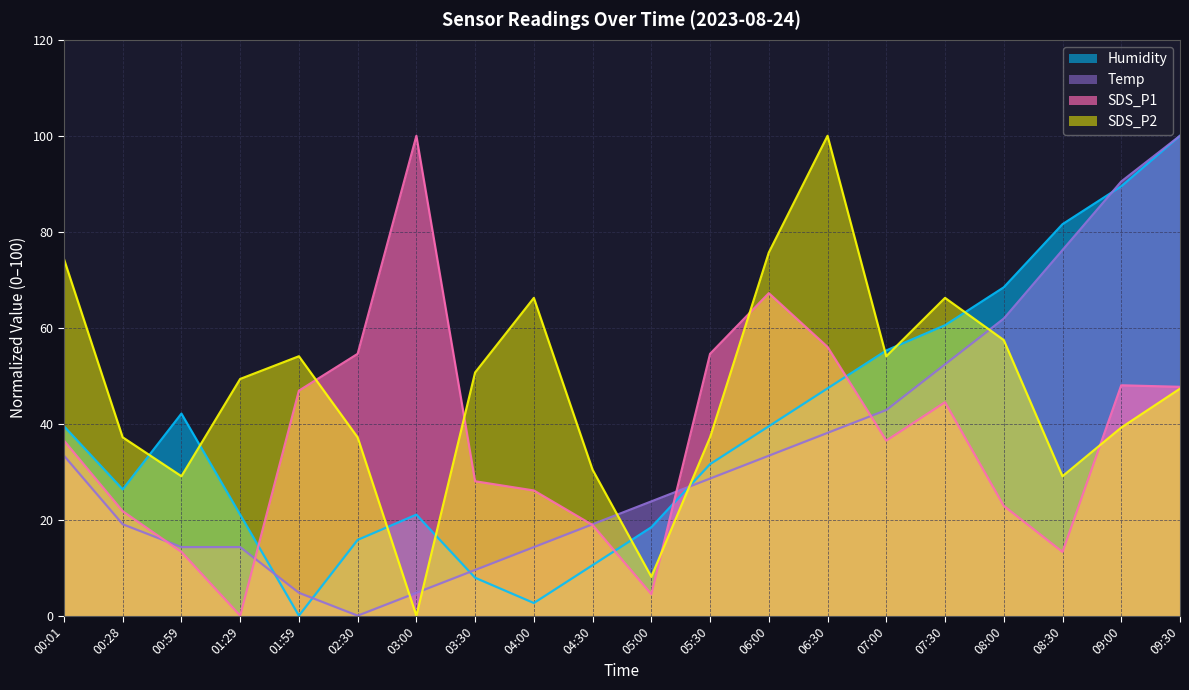

How many intersections are there between SDS_P1 and SDS_P2?

5